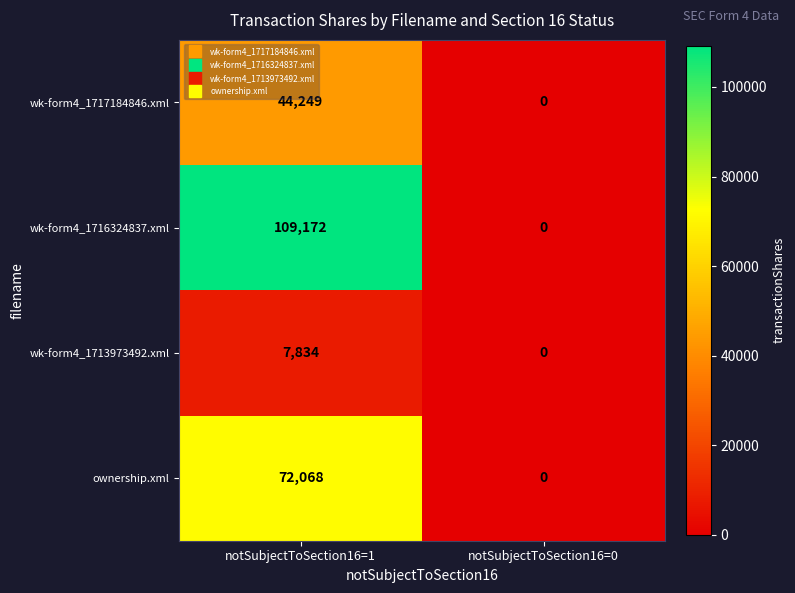

Between notSubjectToSection16=1 and notSubjectToSection16=0, which series saw the biggest shift?

wk-form4_1716324837.xml